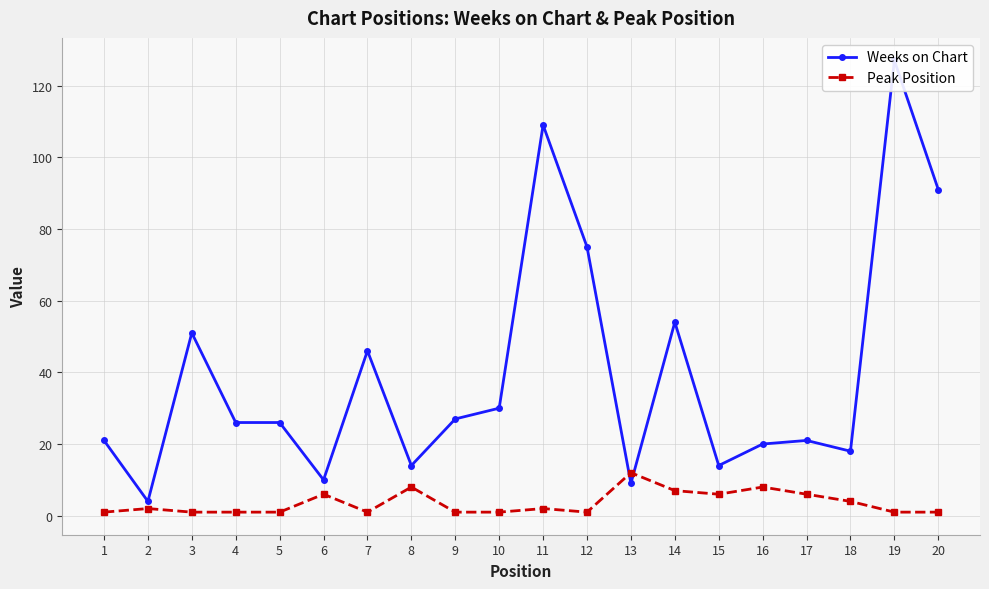

Which category has the lowest value across all series?

1